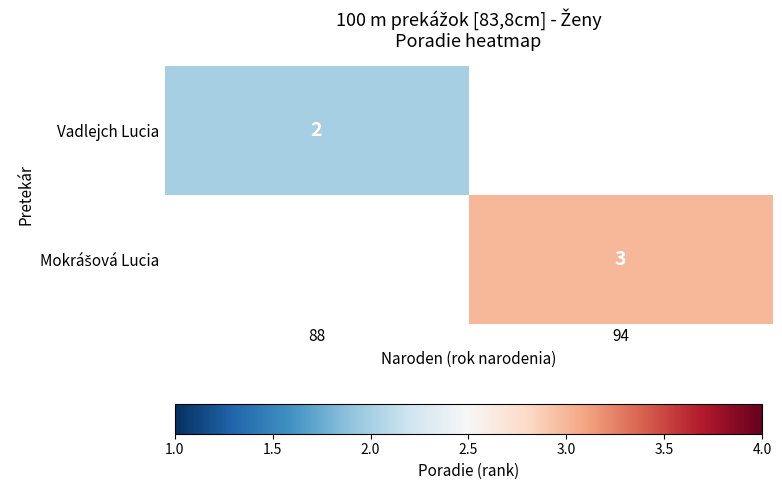

What is the smallest value displayed?

2.0